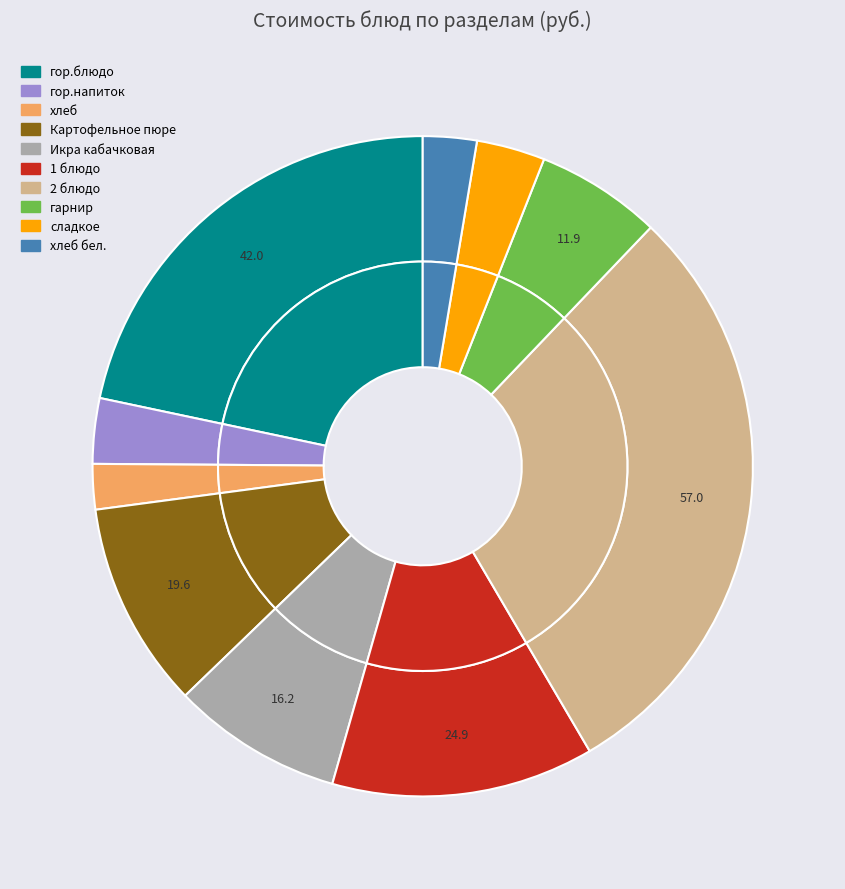

To the nearest percent, what percentage of the pie is 2 блюдо?

29%